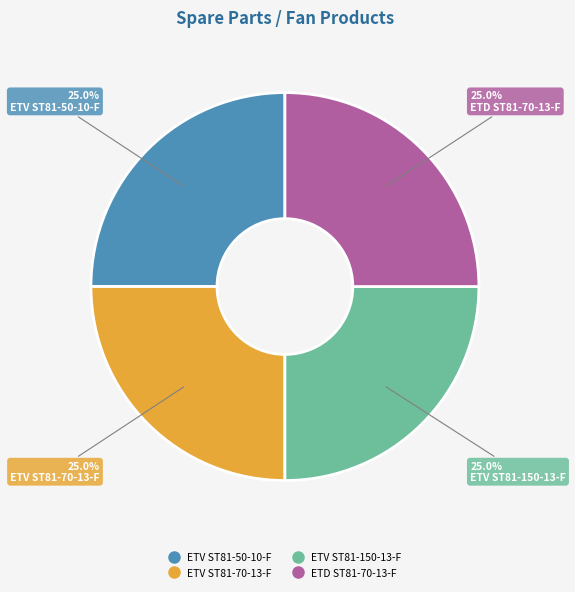

What percentage do ETV ST81-70-13-F and ETD ST81-70-13-F together represent?

50.0%